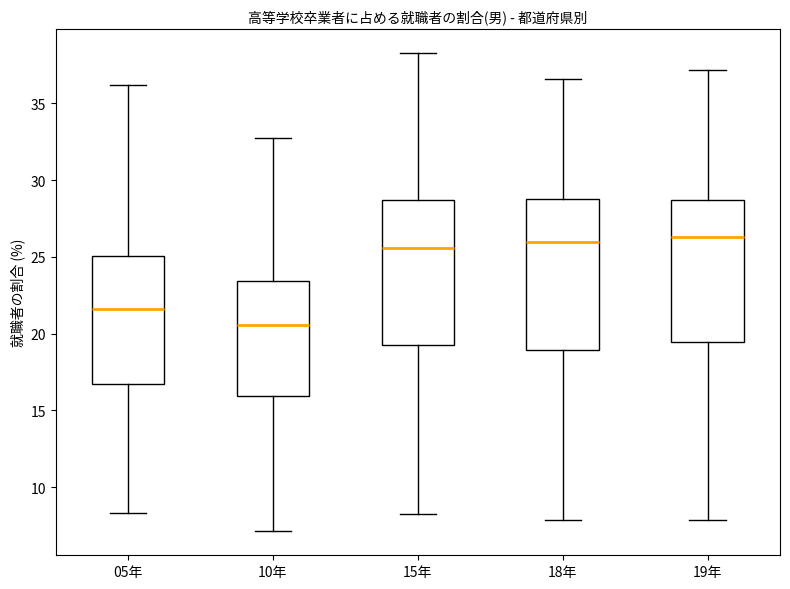

Where does the lower whisker of the box for 05年 end on the y-axis? The values are not printed on the chart, so give them approximately, as read against the axis.

8.5